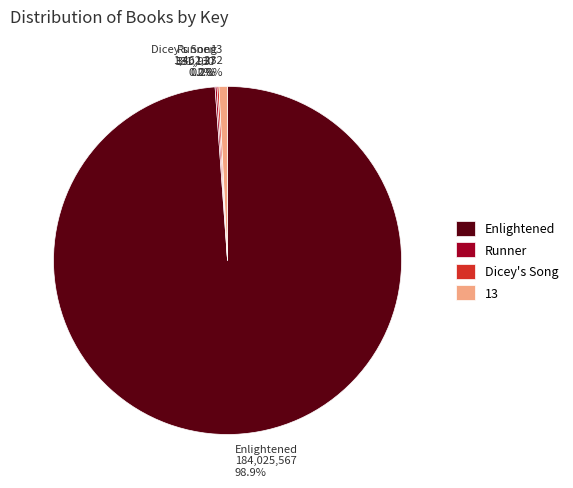

Do 13 and Enlightened together represent more than half of the pie?

Yes